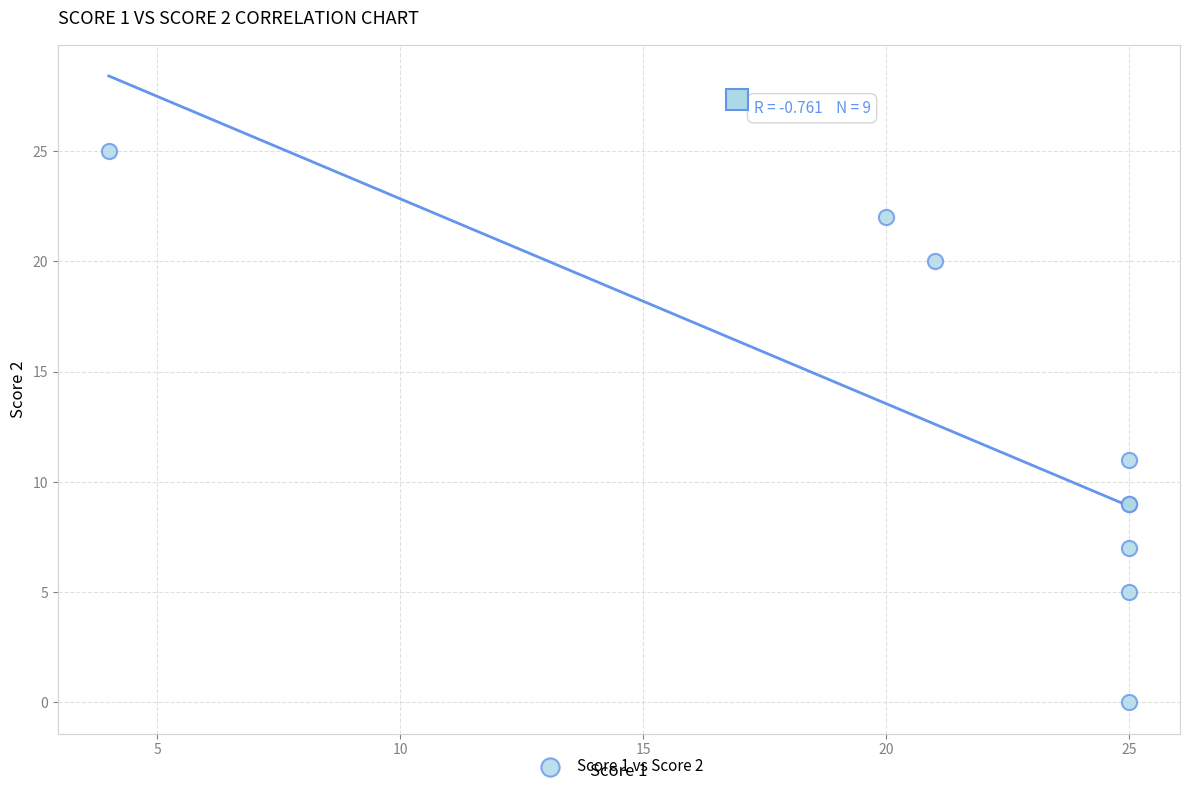

What Y value in the scatter plot is closest to 12?

11